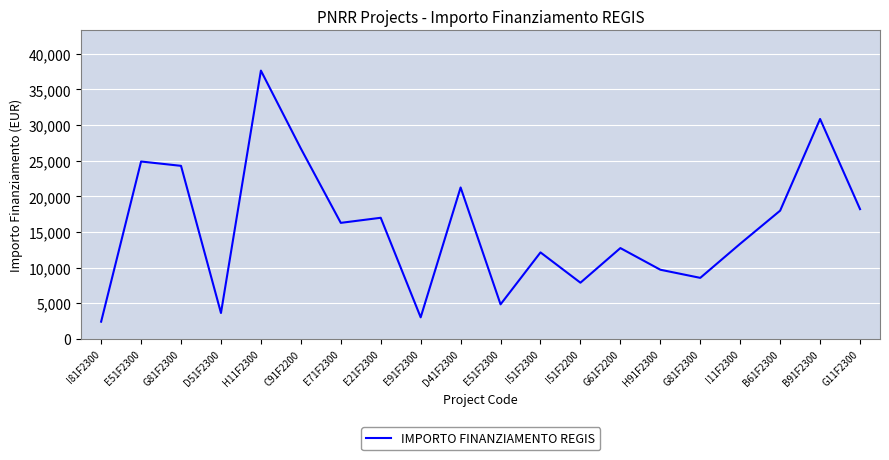

Does the chart display data point markers on the line(s)?

No